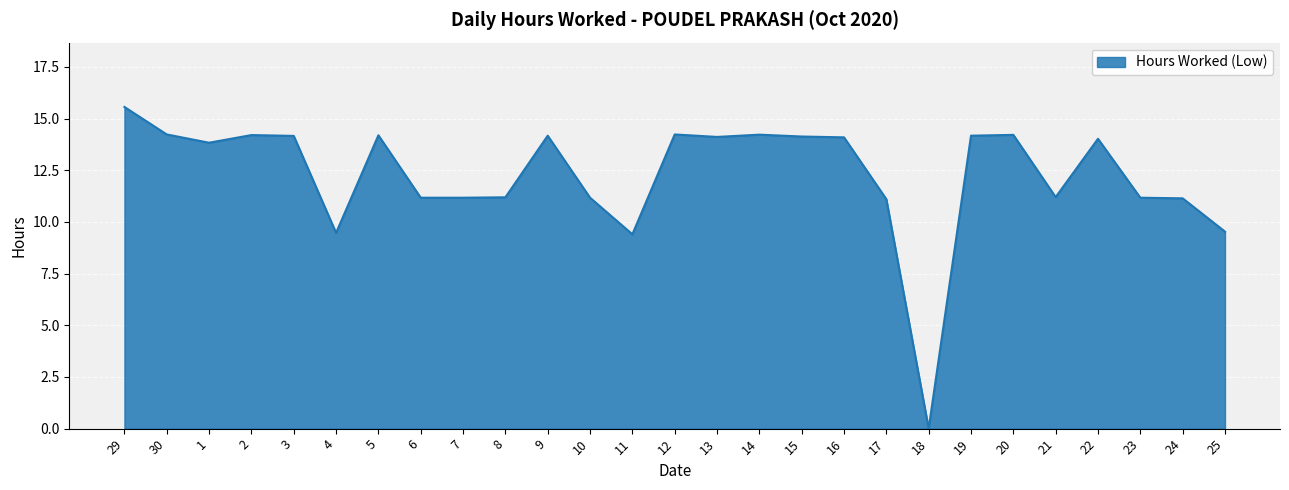

True or false: the data shows 0.0 at 18.

True